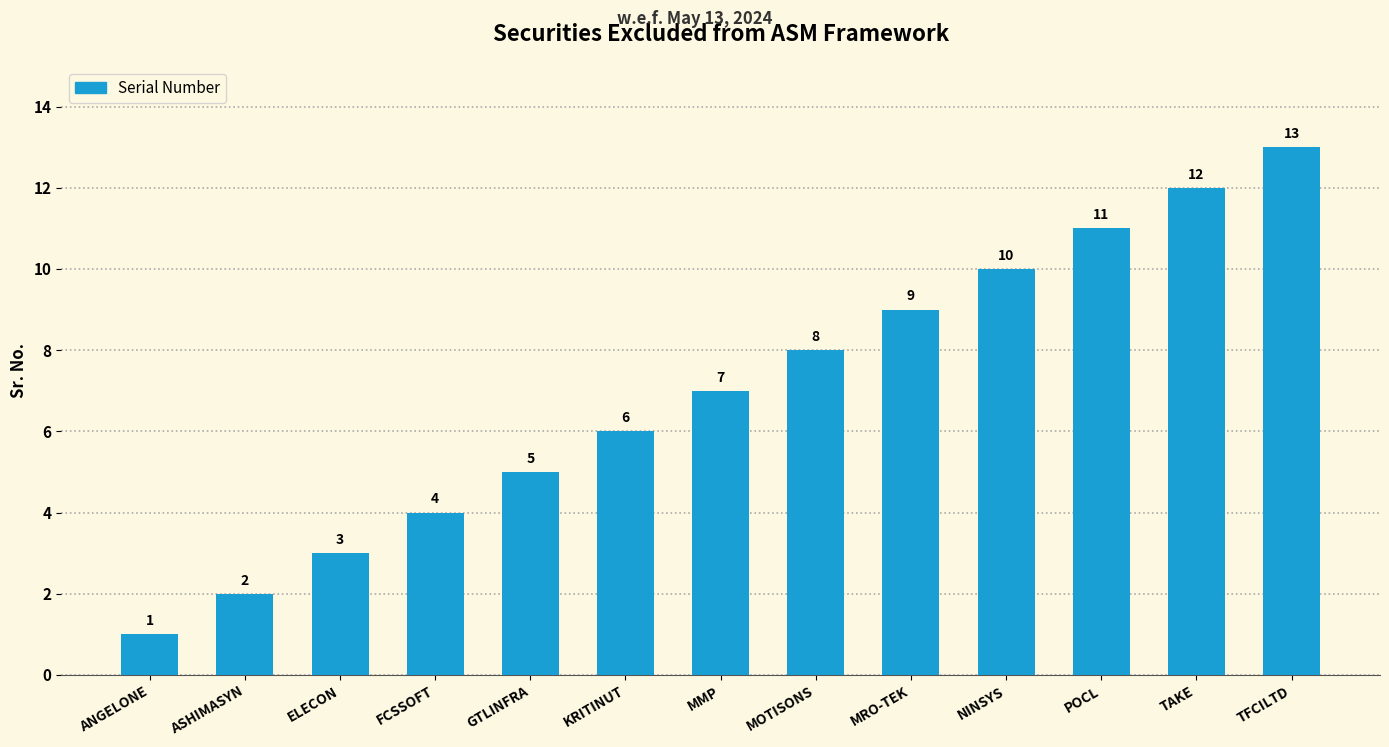

What is the change in value from ANGELONE to TFCILTD?

+12